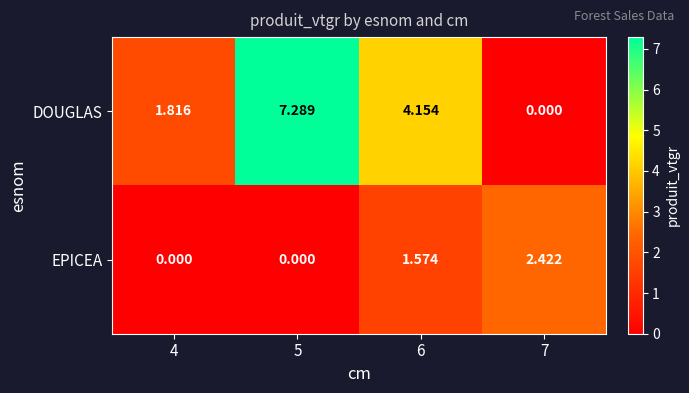

How many distinct data groups are displayed?

2